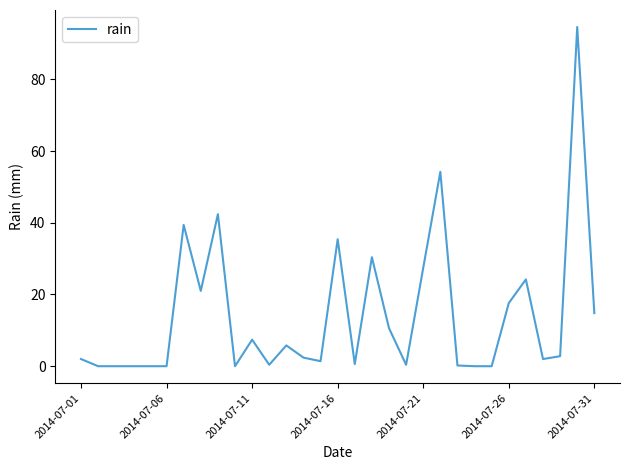

What is the greatest value displayed?

94.6